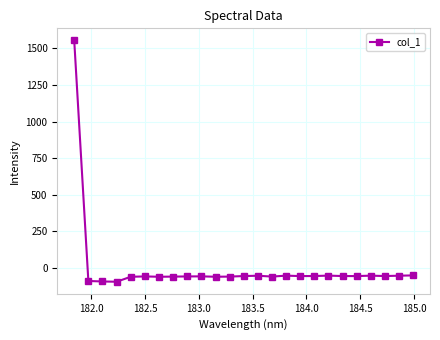

What is the value of the 8th point from the left?

-59.5